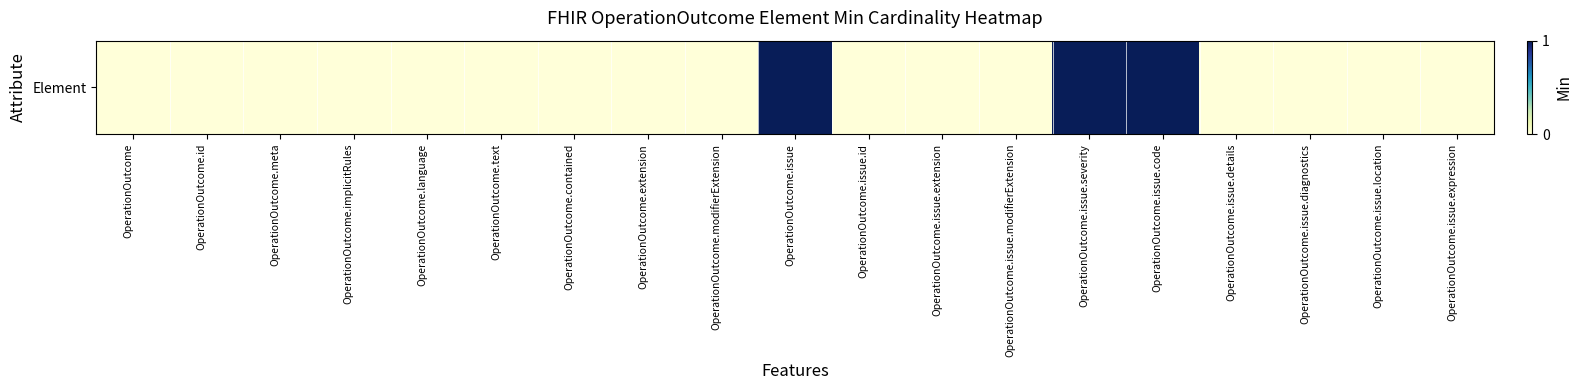

List the labels in order of value, smallest first.

OperationOutcome, OperationOutcome.id, OperationOutcome.meta, OperationOutcome.implicitRules, OperationOutcome.language, OperationOutcome.text, OperationOutcome.contained, OperationOutcome.extension, OperationOutcome.modifierExtension, OperationOutcome.issue.id, OperationOutcome.issue.extension, OperationOutcome.issue.modifierExtension, OperationOutcome.issue.details, OperationOutcome.issue.diagnostics, OperationOutcome.issue.location, OperationOutcome.issue.expression, OperationOutcome.issue, OperationOutcome.issue.severity, OperationOutcome.issue.code